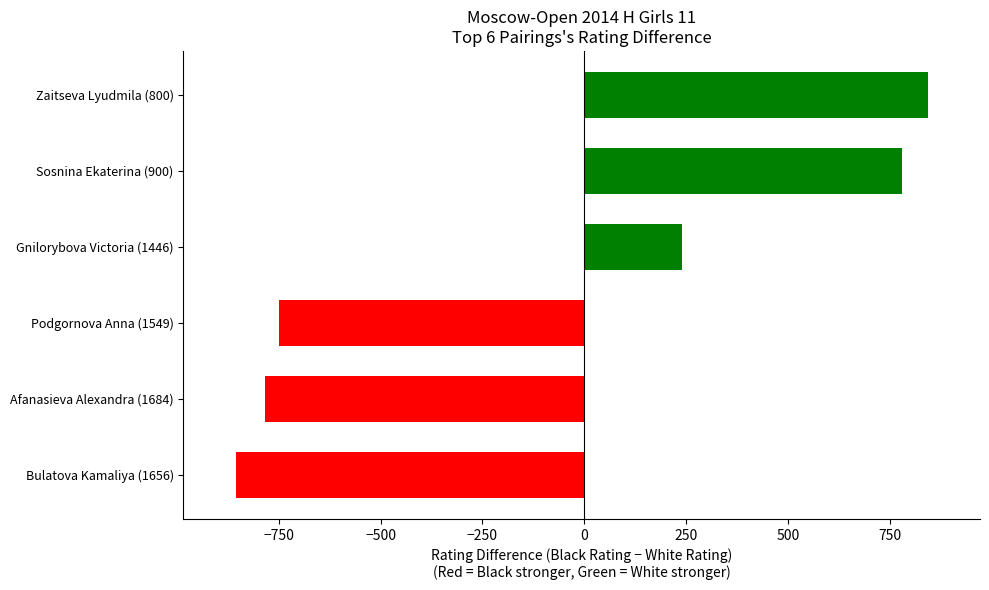

Between Gnilorybova Victoria (1446) and Sosnina Ekaterina (900), which is larger?

Sosnina Ekaterina (900)